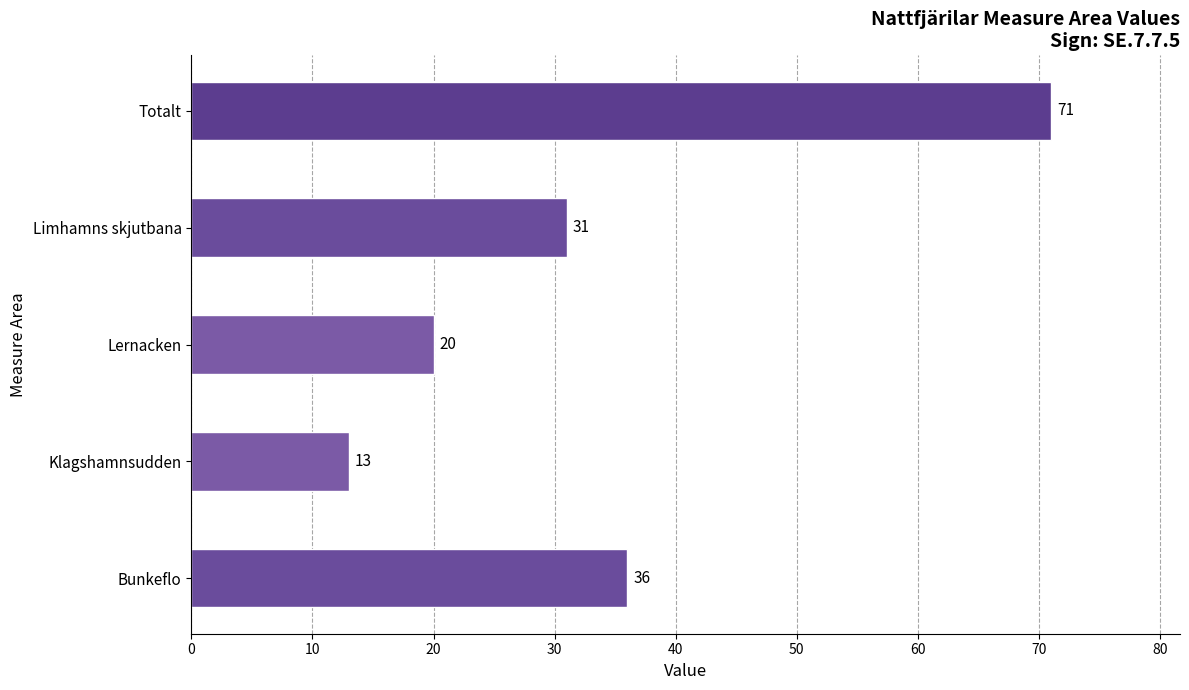

What is the change in value from Bunkeflo to Lernacken?

-16